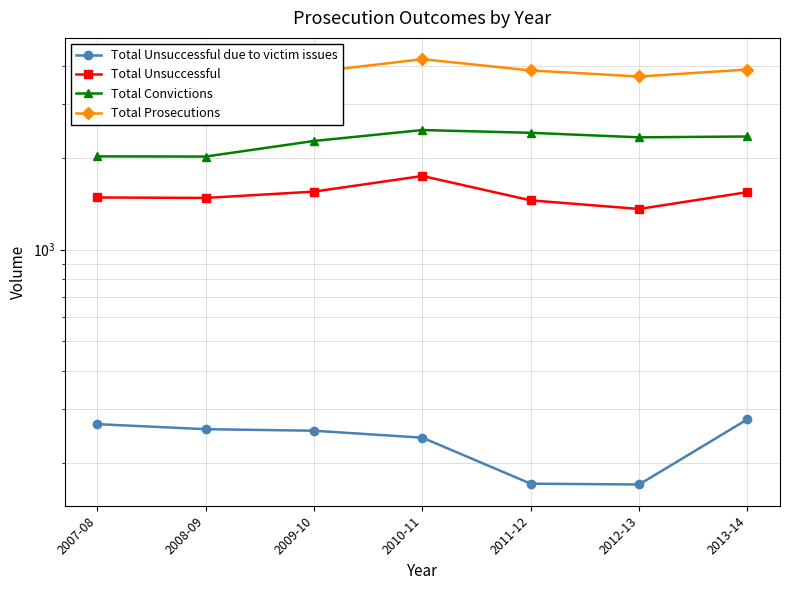

Rank the series by their average value, from lowest to highest.

Total Unsuccessful due to victim issues, Total Unsuccessful, Total Convictions, Total Prosecutions